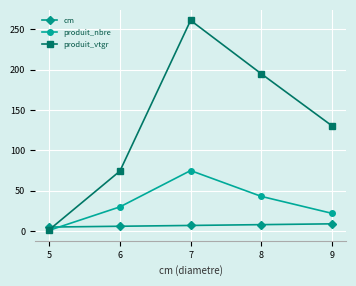

At 6, list the series in order from largest to smallest.

produit_vtgr, produit_nbre, cm